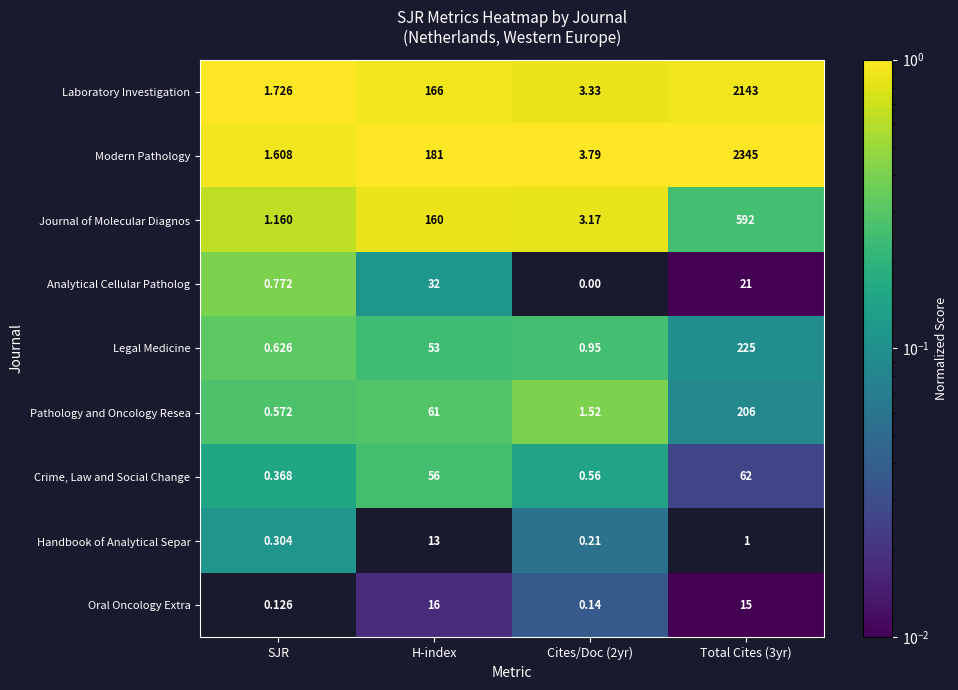

What is the total value across all series at SJR?

7.3